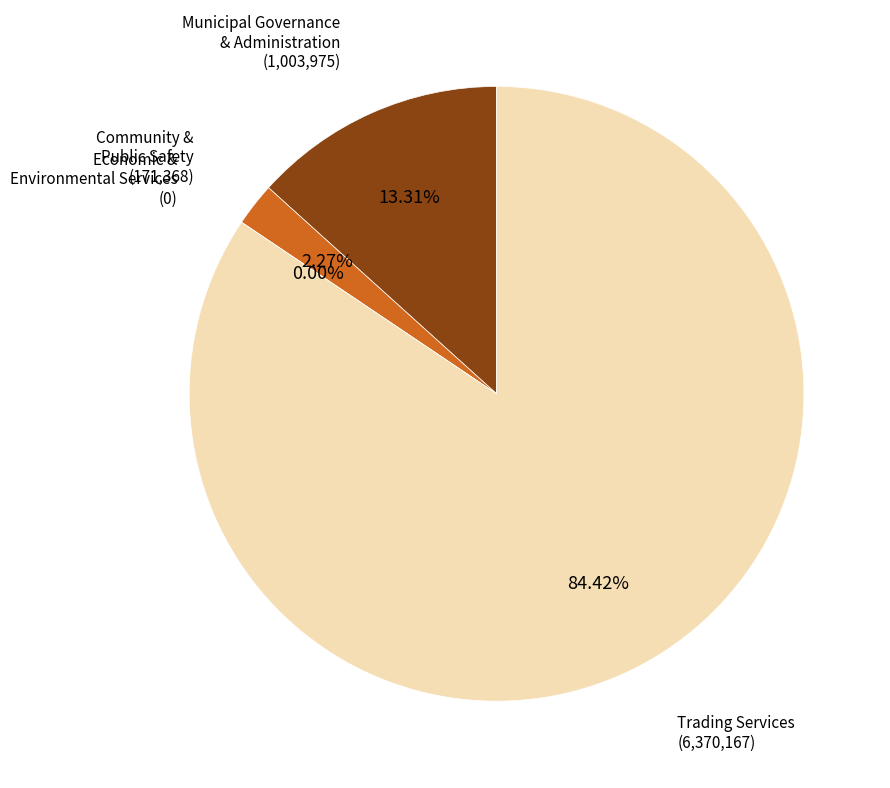

Which category has the biggest portion of the pie?

Trading Services